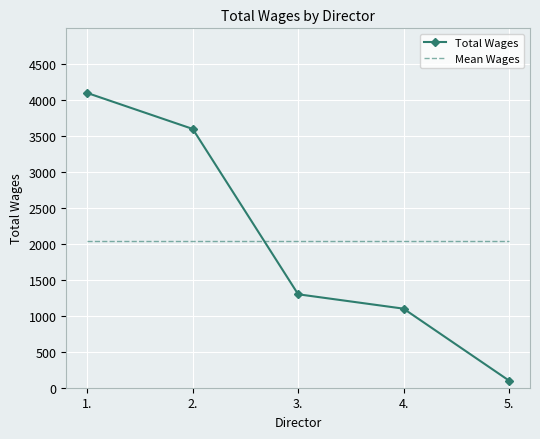

Reading left to right, extract all data points from this chart.

Total Wages: 1.=4100	2.=3600	3.=1300	4.=1100	5.=100
Mean Wages: 1.=2040	2.=2040	3.=2040	4.=2040	5.=2040